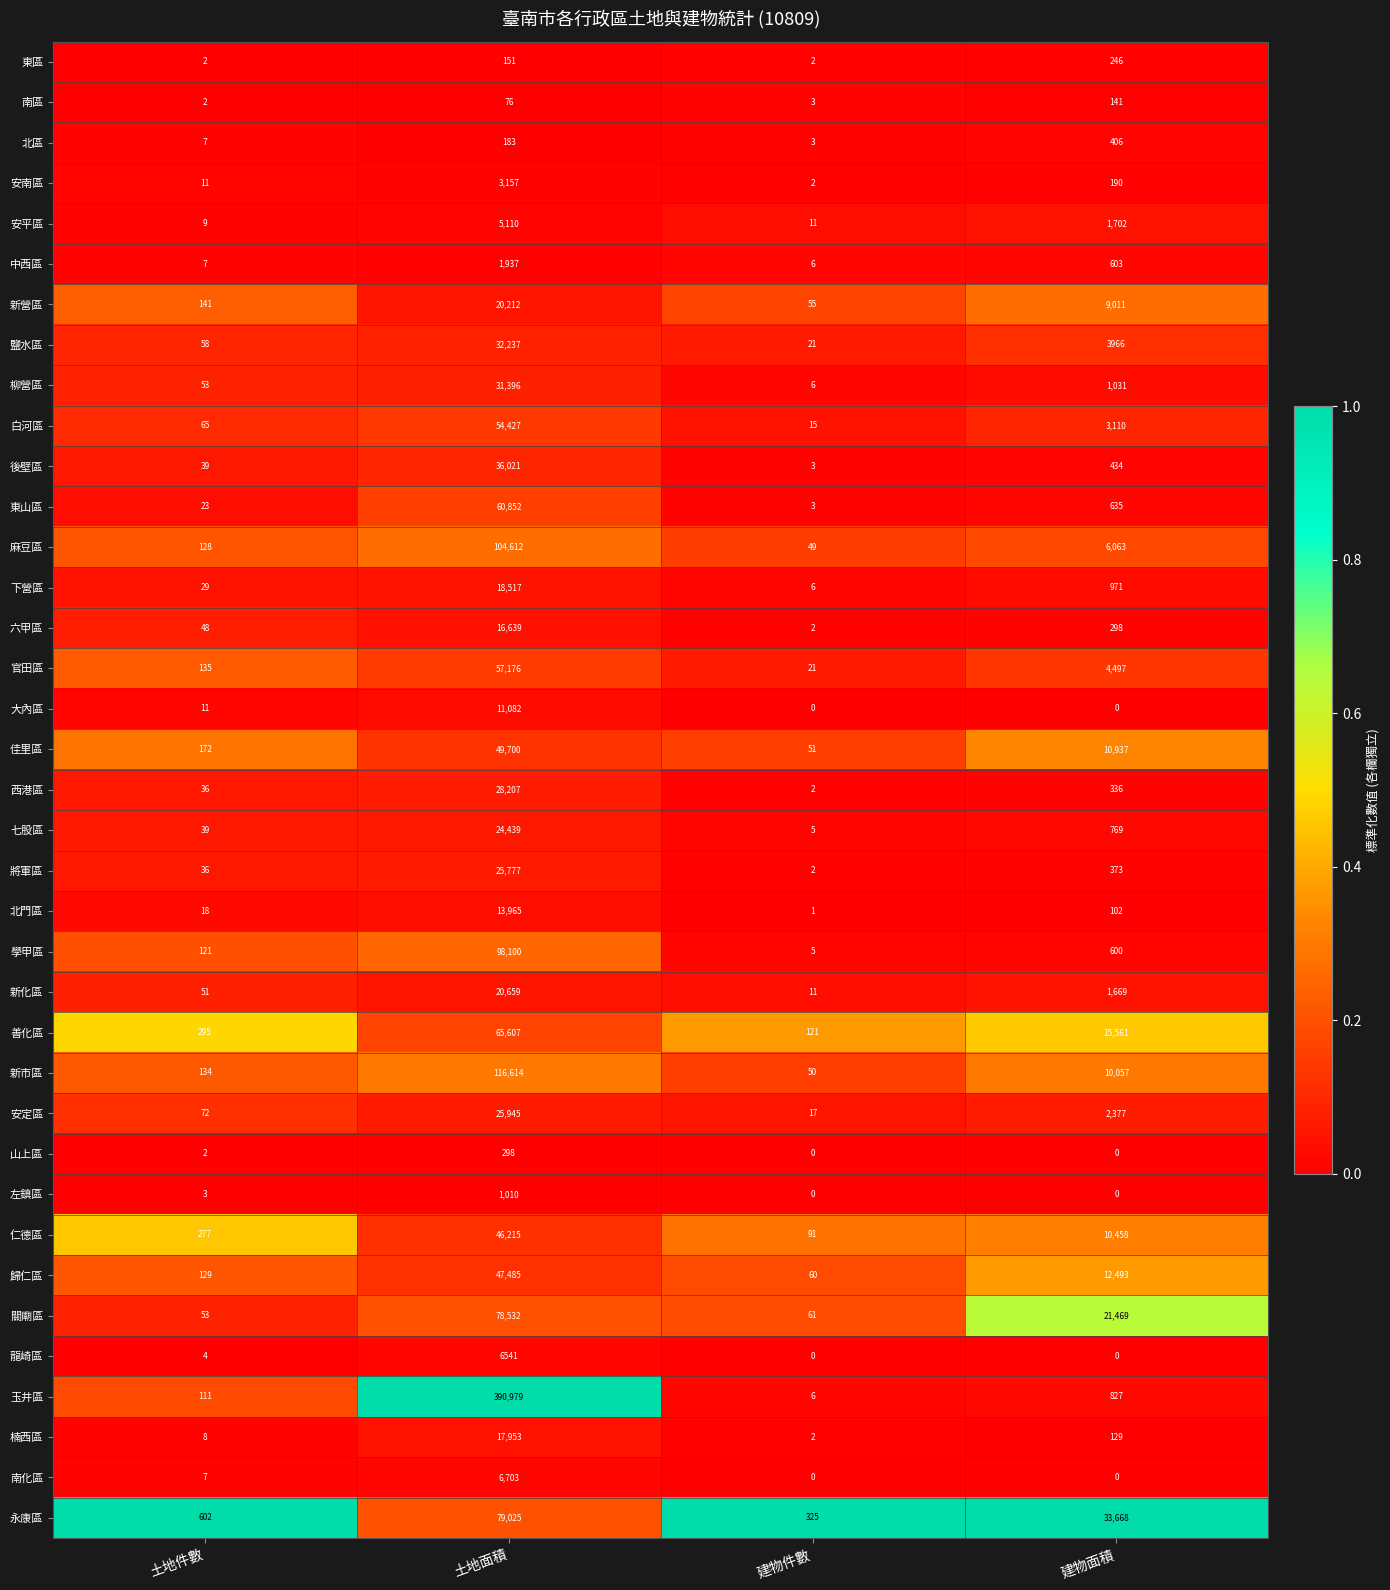

Is it true that 善化區 equals 295 at 土地件數?

True